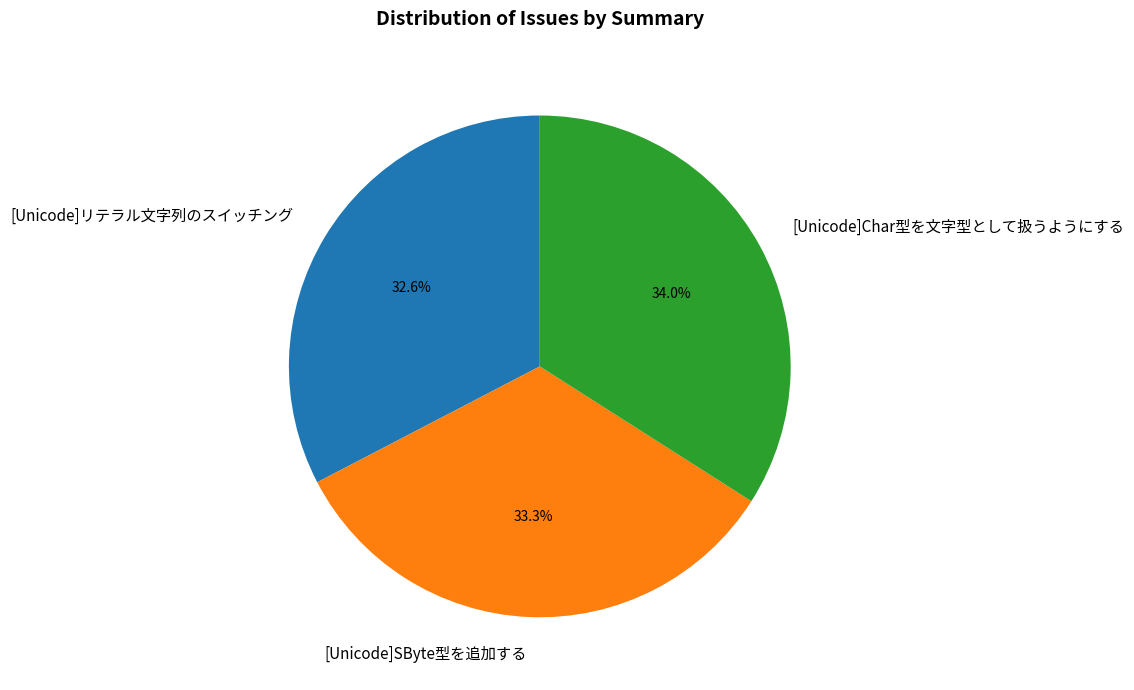

What percentage is the [Unicode]リテラル文字列のスイッチング slice, to the nearest percent?

33%